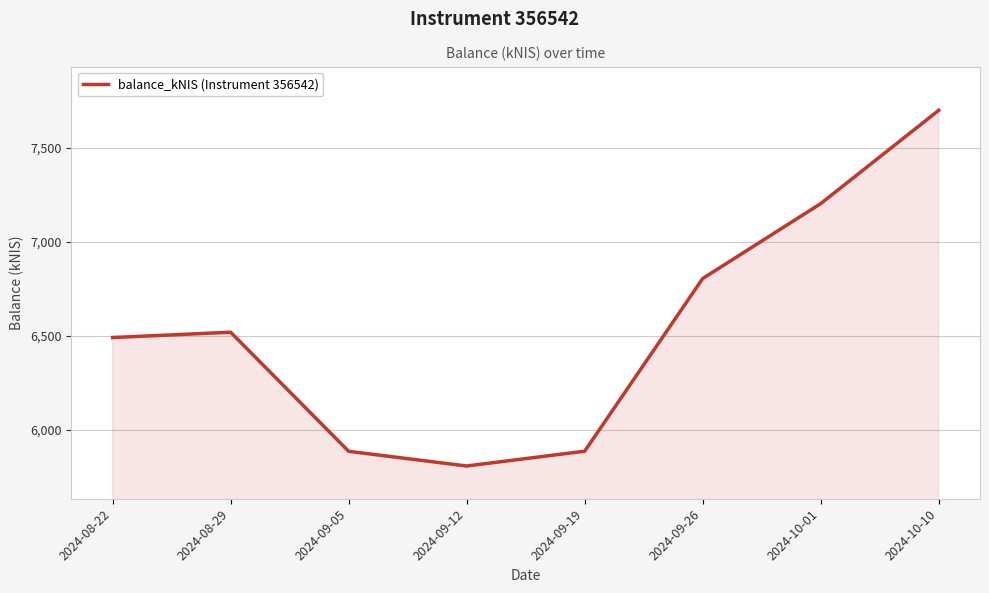

How many interior local valleys (lower than both neighbors) does the data have?

1